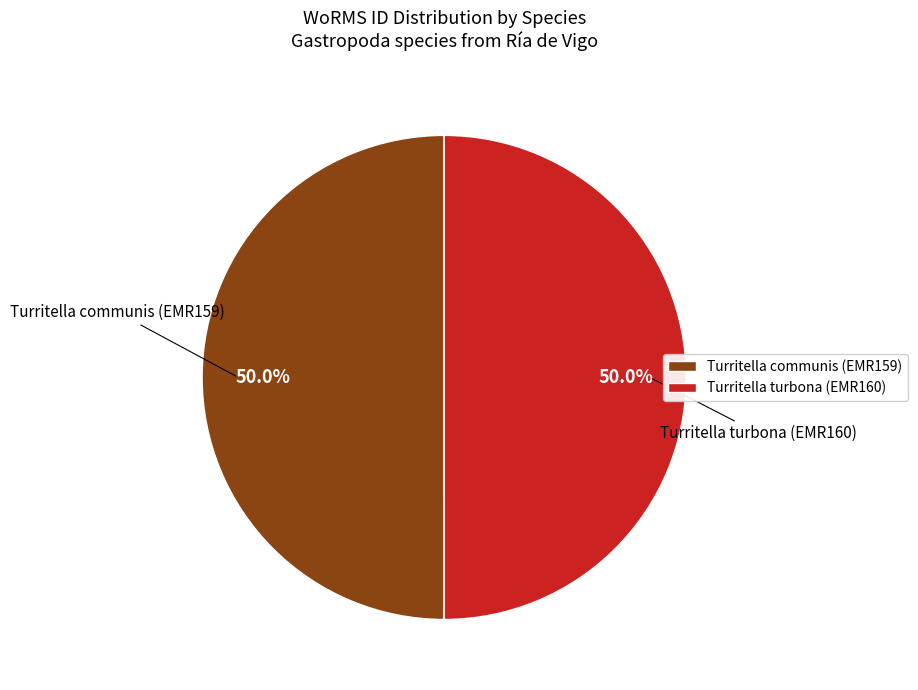

How many segments does this pie chart have?

2